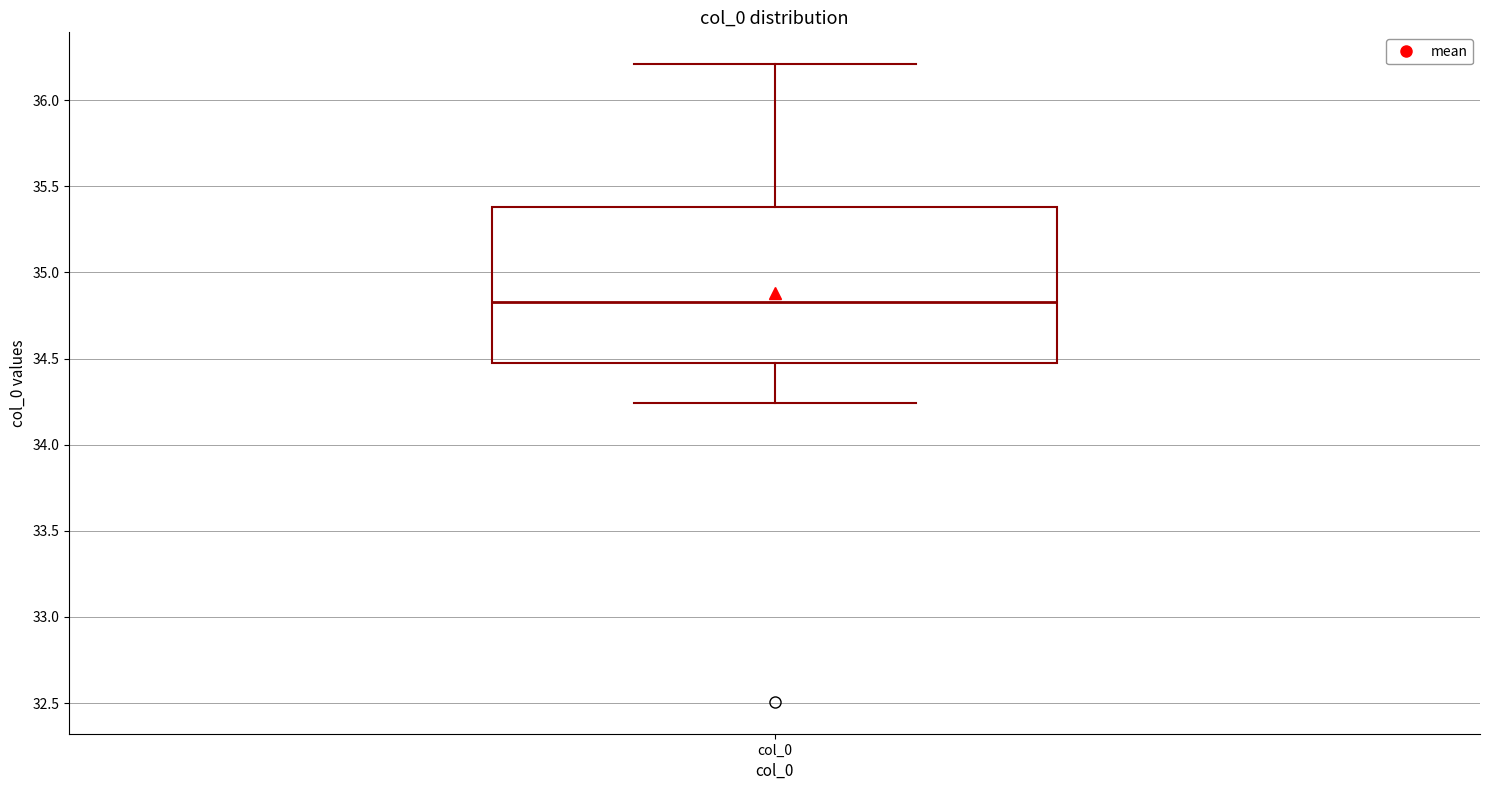

Transcribe this box plot: give where the median line is, the range the box spans, and where the two whiskers end, as read against the y-axis. The values are not printed on the chart, so give them approximately, as read against the axis.

median 34.85, box 34.45 to 35.40, whiskers 34.25 to 36.20